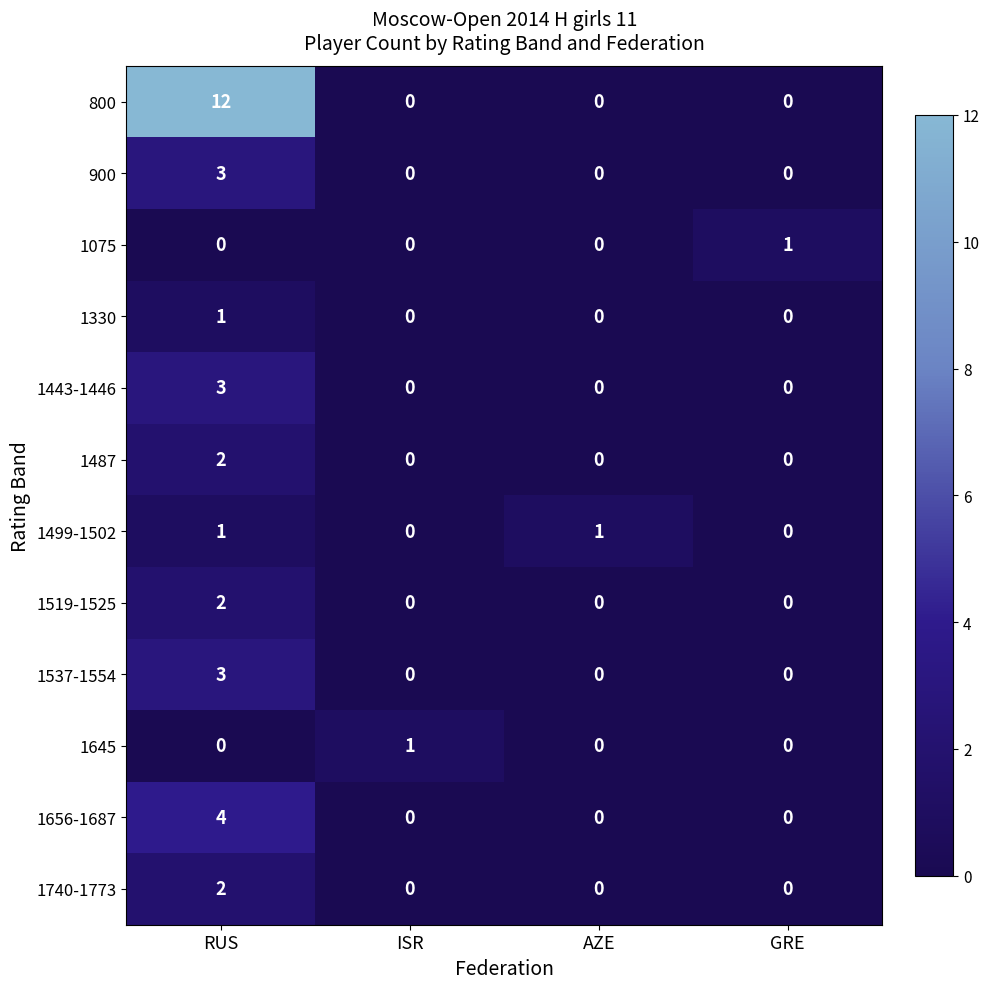

Count the 1075 values in the range 0 to 1.

4